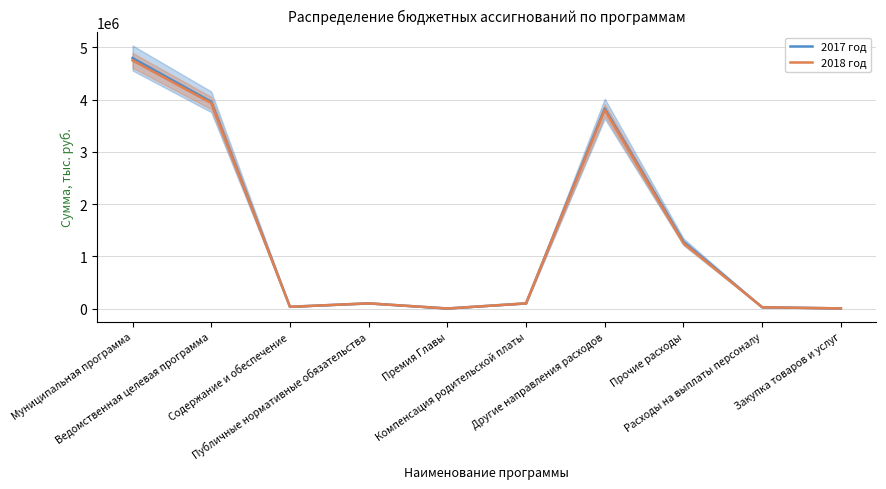

Does the chart have visible grid lines?

Yes